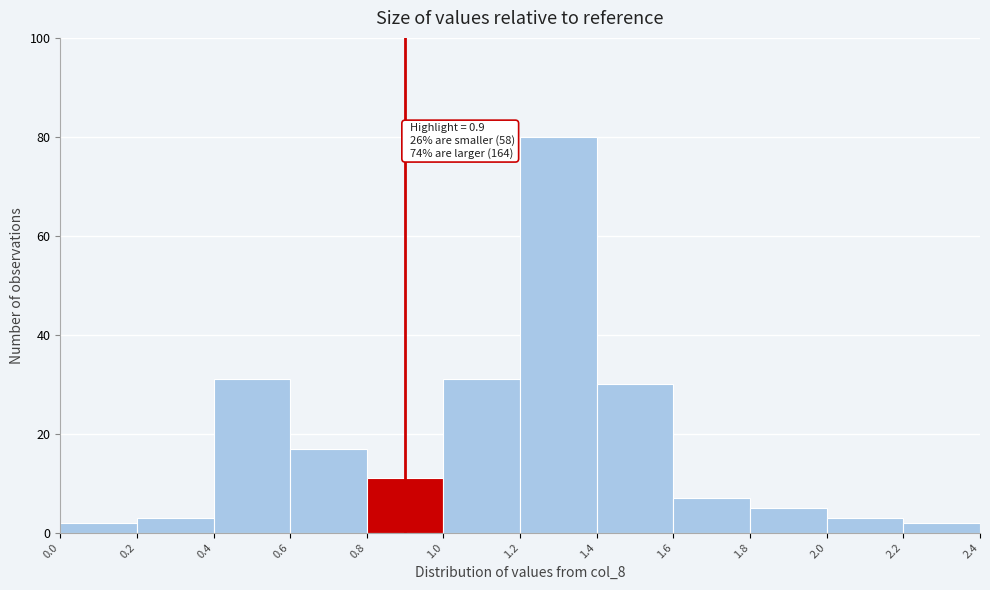

Over which range of the x-axis is the bar tallest?

1.2 to 1.4